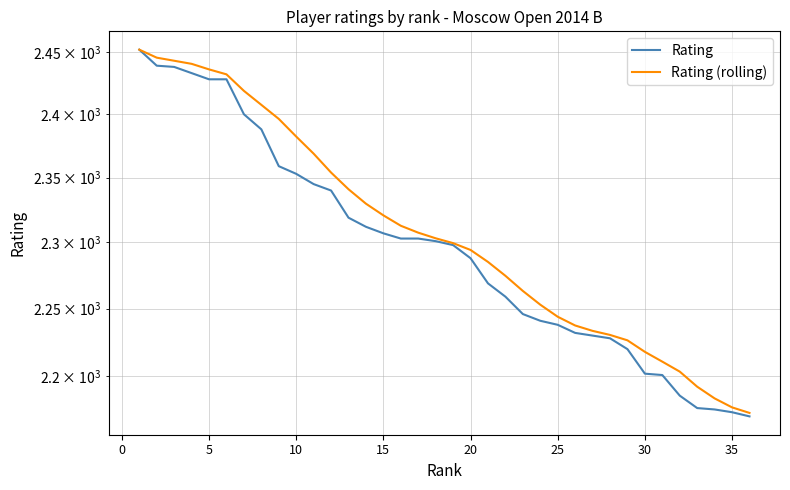

True or false: Rating (rolling) has more than 2 points higher than both neighbors.

False